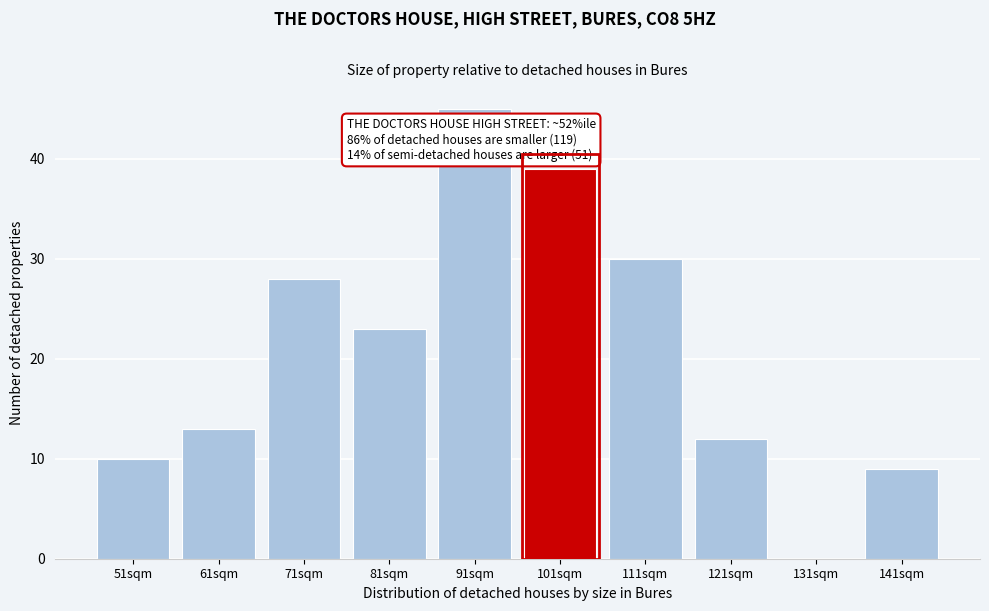

Reading left to right, what are all the values shown in this chart?

51sqm=10	61sqm=13	71sqm=28	81sqm=23	91sqm=45	101sqm=39	111sqm=30	121sqm=12	131sqm=0	141sqm=9